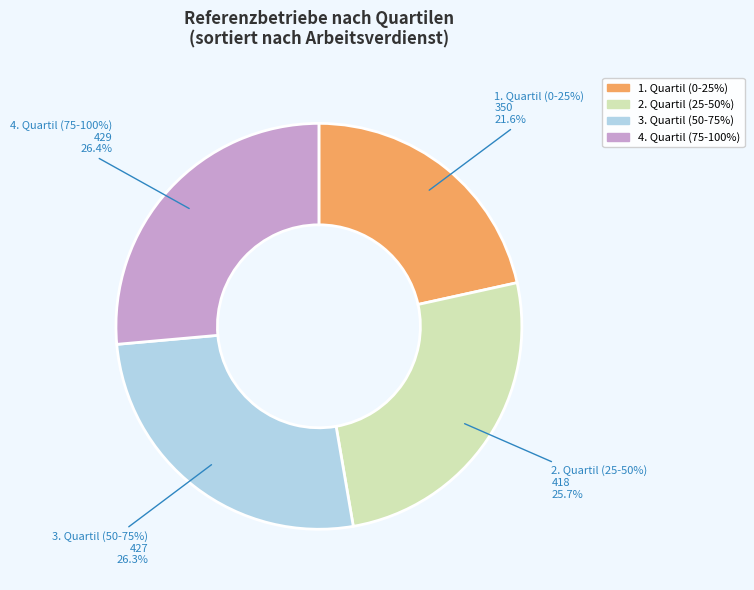

How much of the chart is everything except 2. Quartil (25-50%)?

74.3%